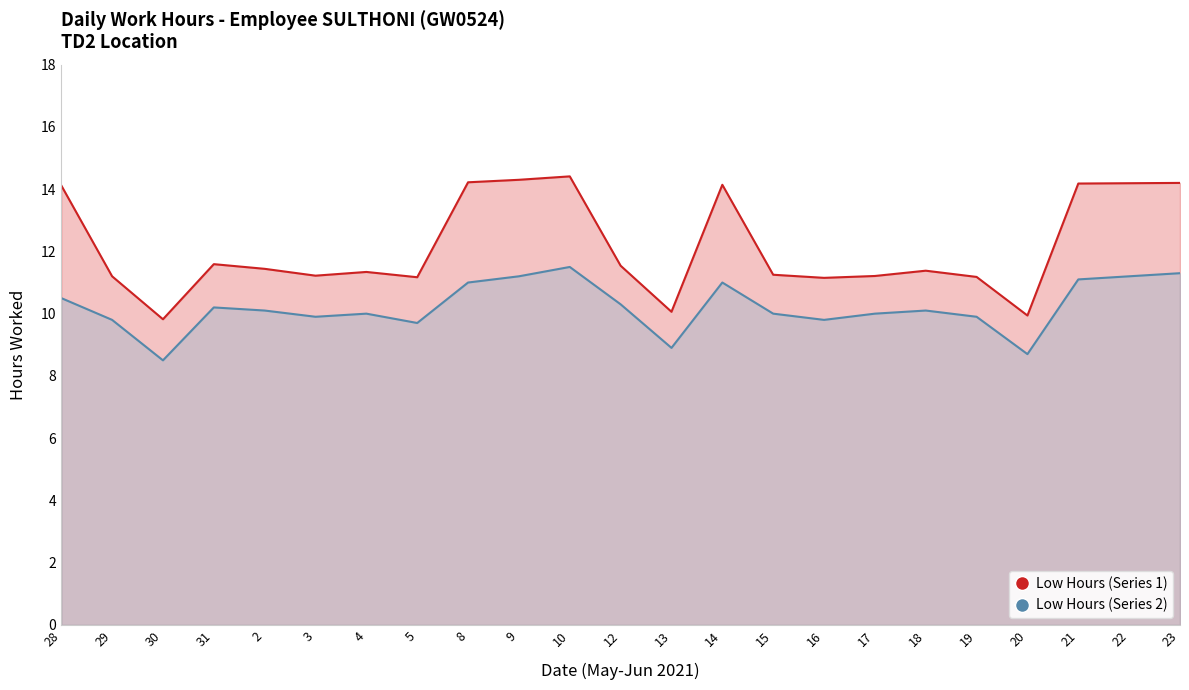

What is the total value across all series at 29?

21.0